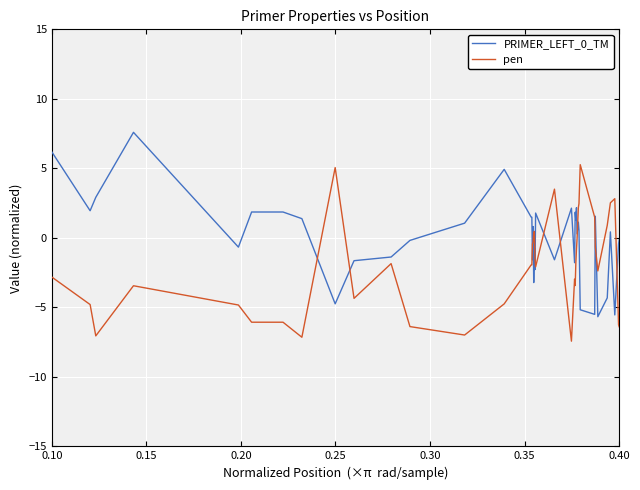

What is the difference between the second highest and second lowest values in the pen series?

12.2